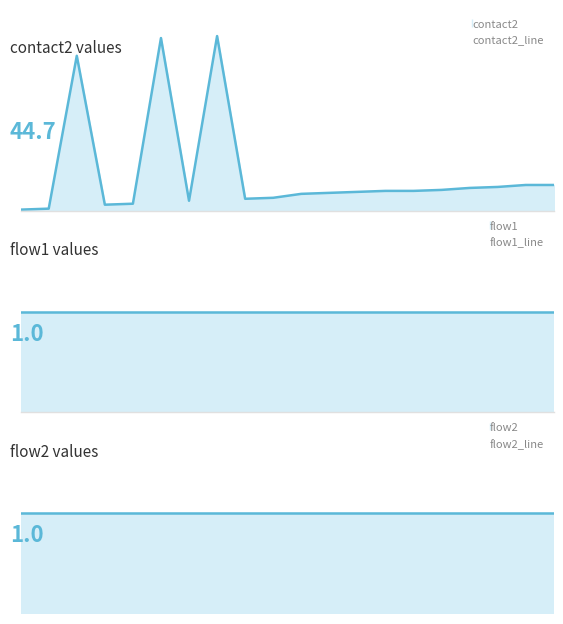

True or false: flow1_line has a value of 0 at 13.

False